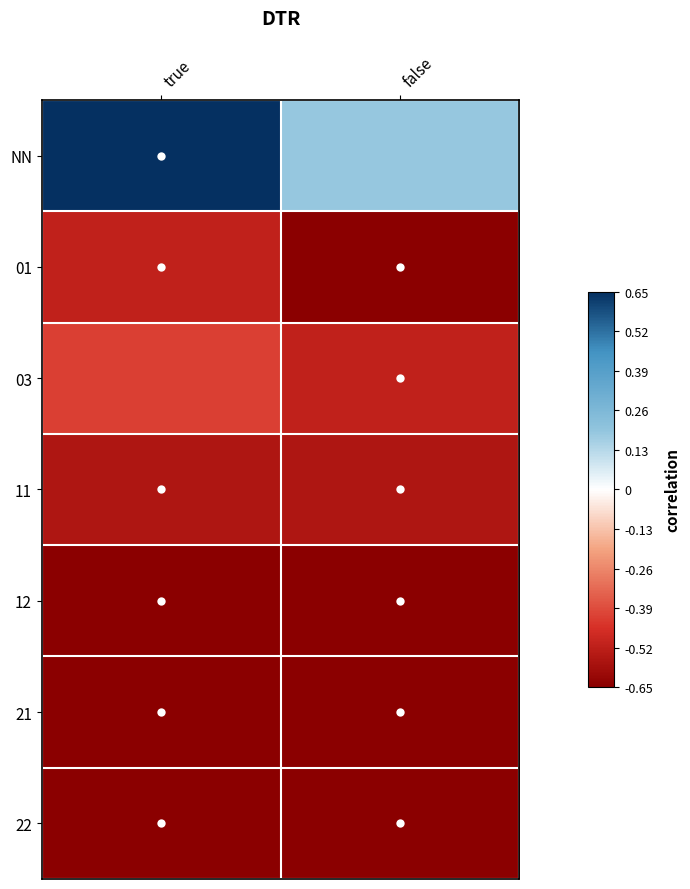

Which category has the lowest value across all series?

false